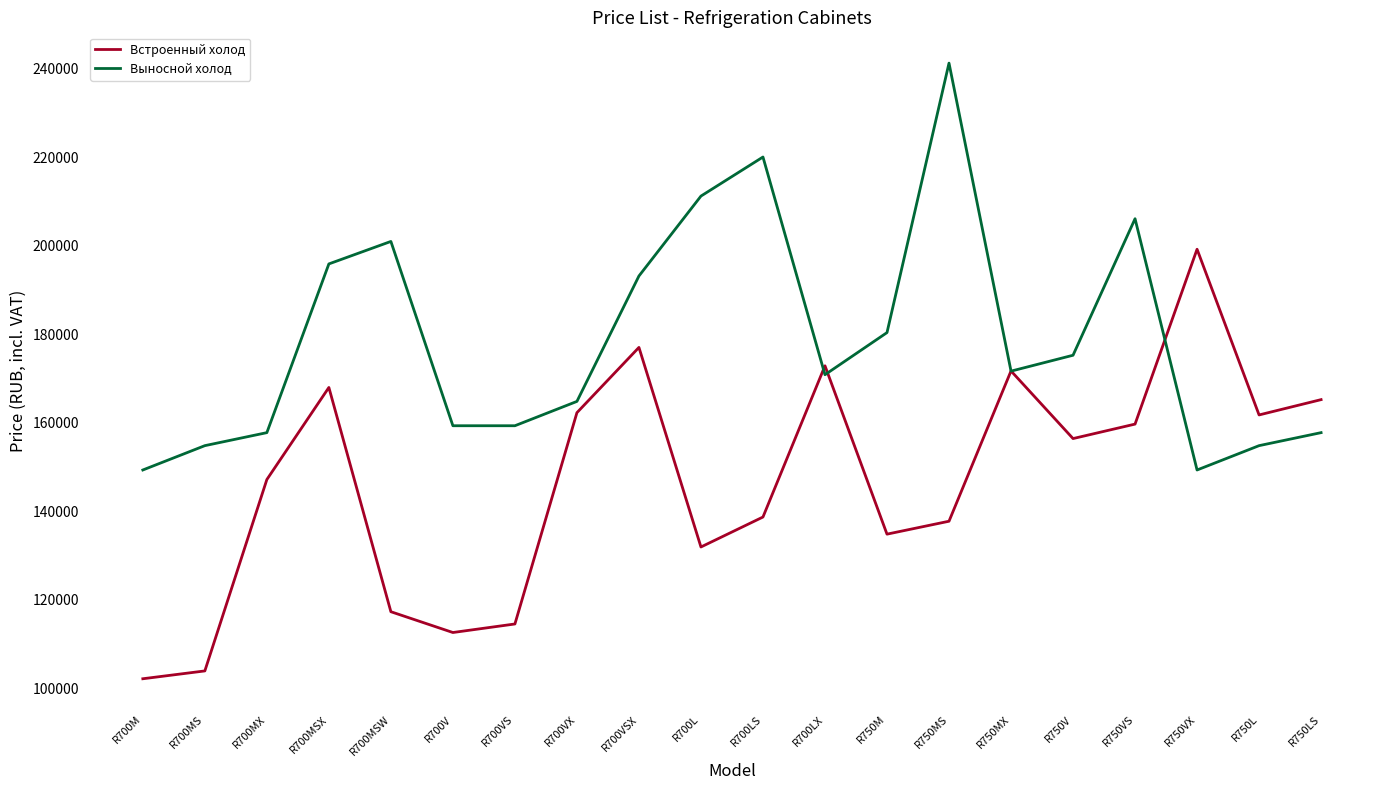

What is the difference between the highest and lowest values at R750M?

45550